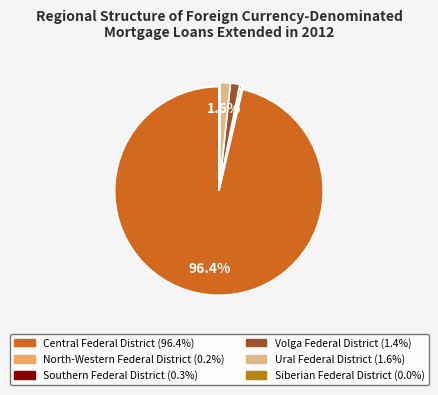

Is there any slice that represents more than half of the pie?

Yes